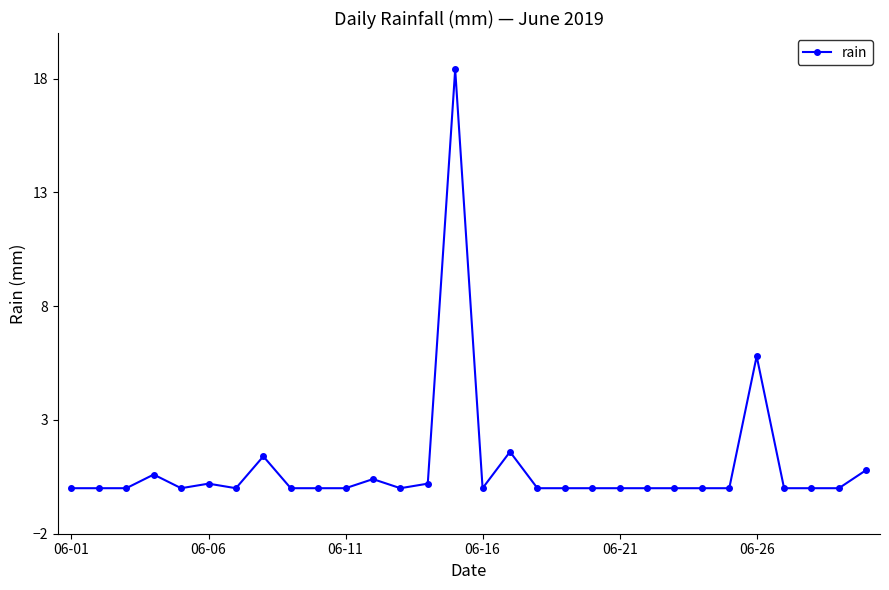

What is the sum of all values?

29.4